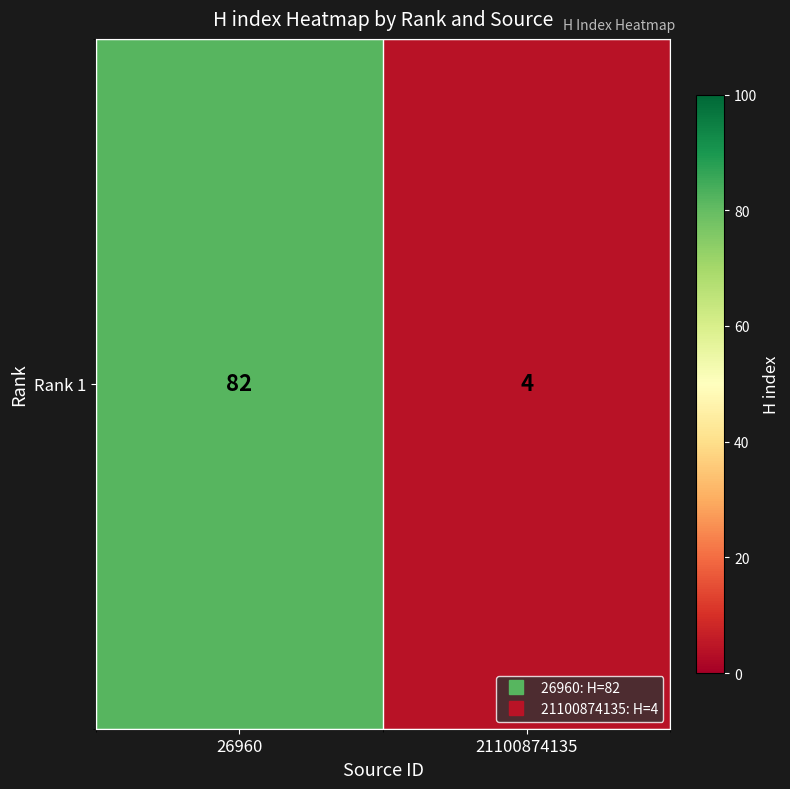

Reading left to right, list all the values displayed in this chart.

26960=82	21100874135=4